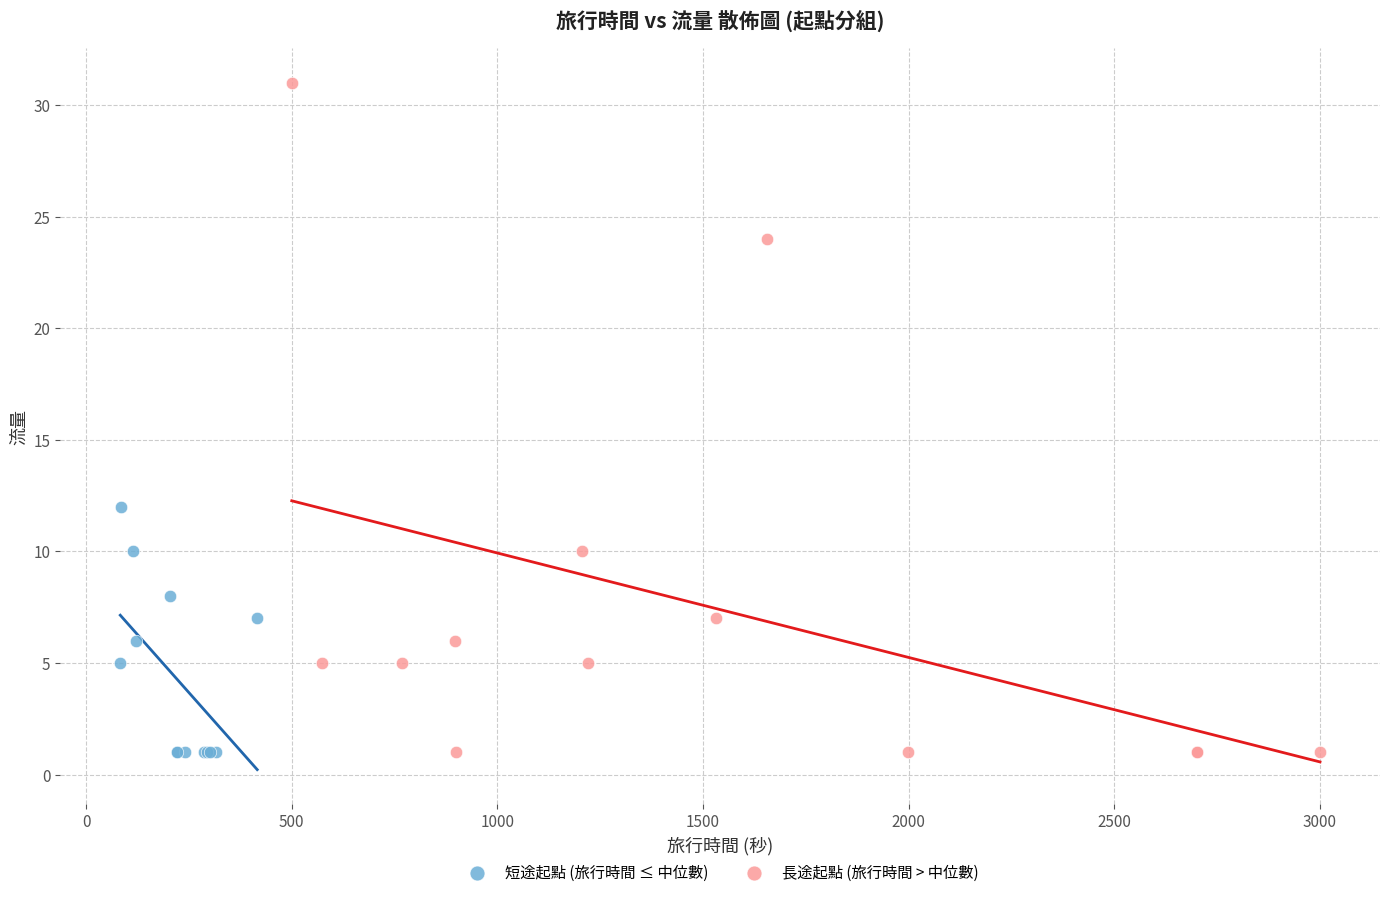

Which series has the widest spread of Y values?

長途起點 (旅行時間 > 中位數)